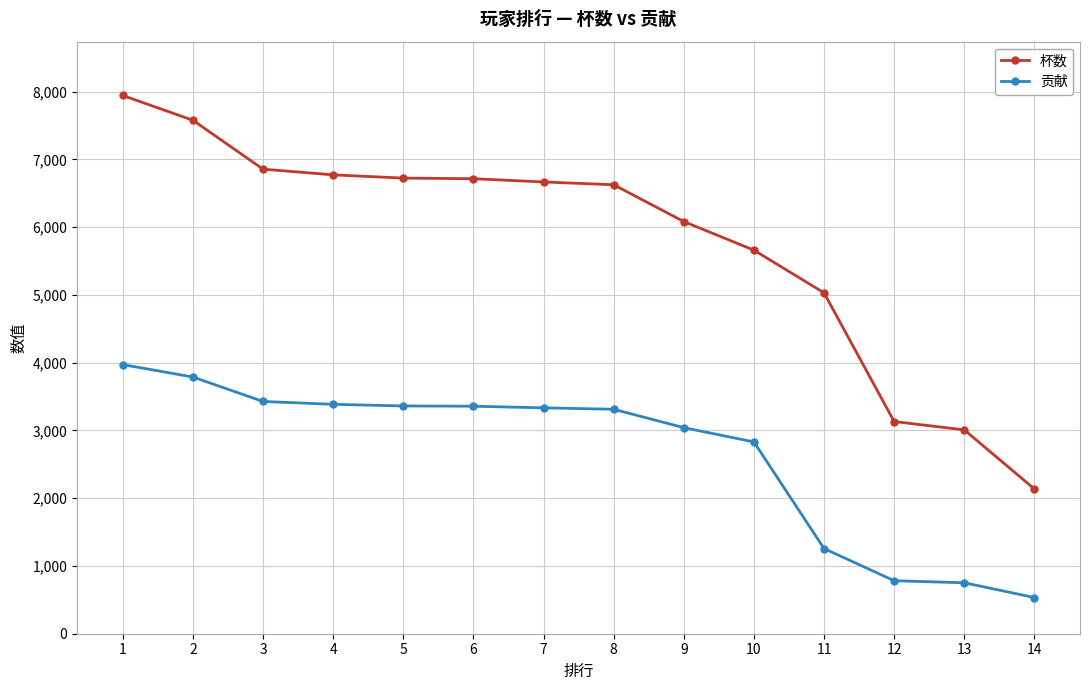

What is the difference between the maximum and minimum values in the 贡献 series?

3437